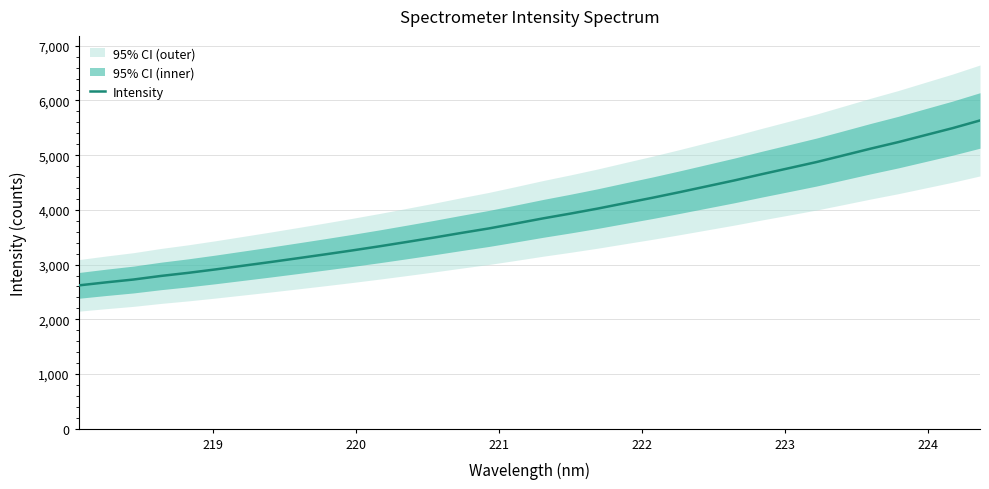

What is the lowest value of the Intensity series?

2619.4